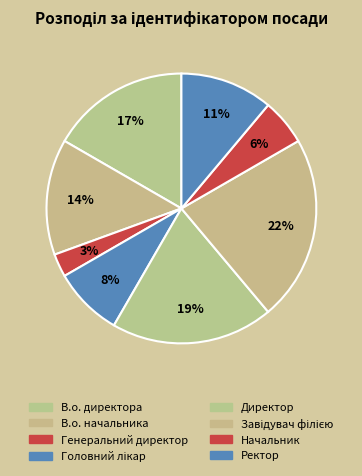

How many slices are in this pie chart?

8